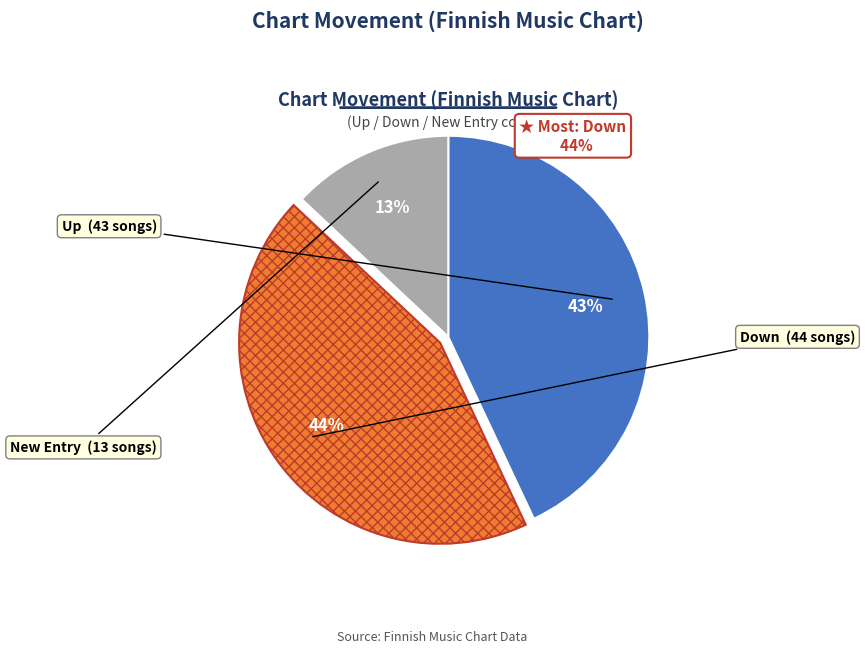

How many slices are in this pie chart?

3